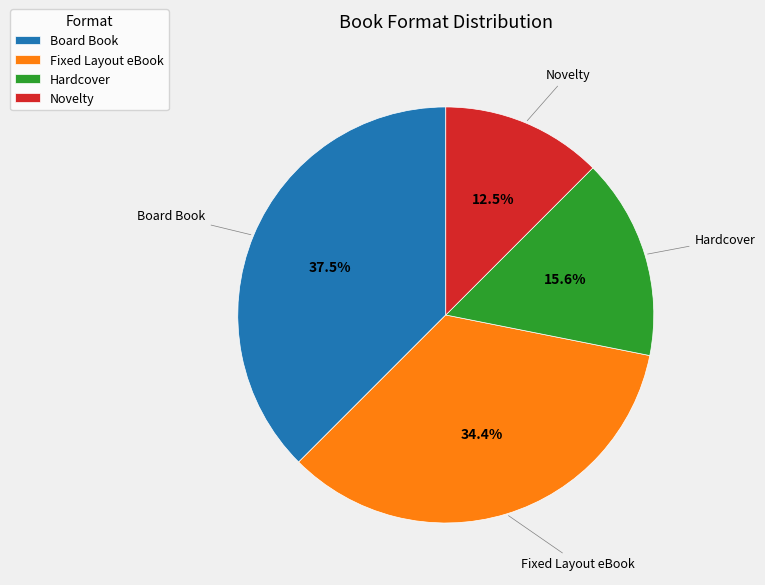

Between Novelty and Board Book, which is larger?

Board Book